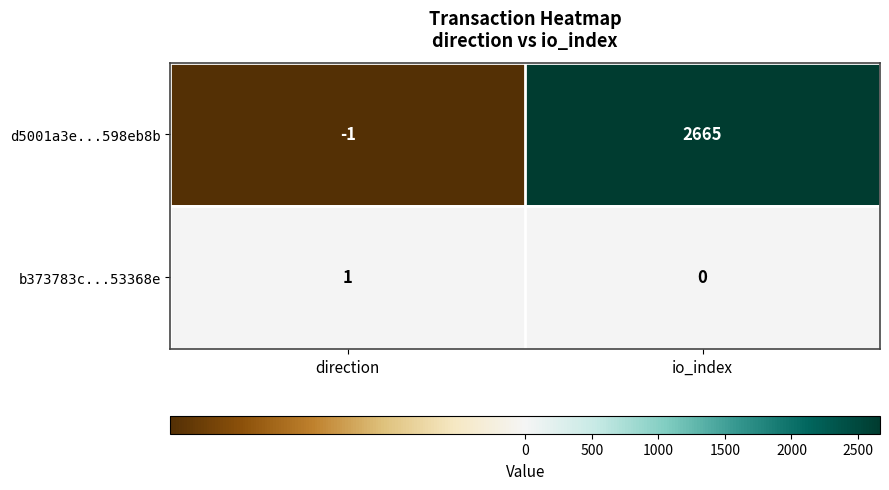

How many data points in b373783c...53368e are less than 1?

1